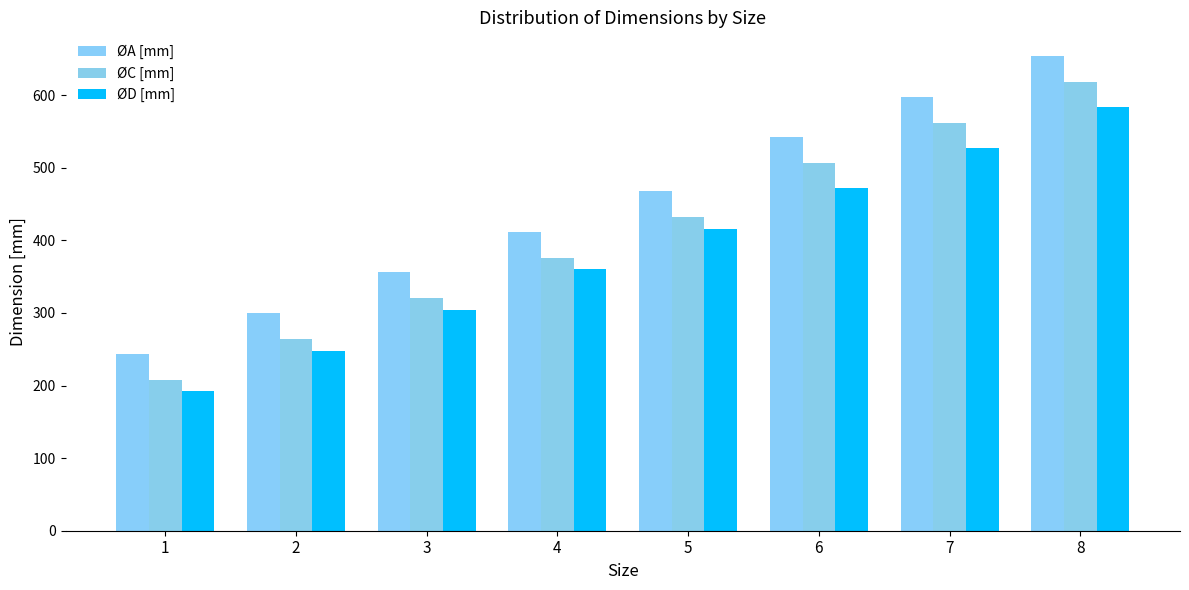

How many series are shown in this chart?

3